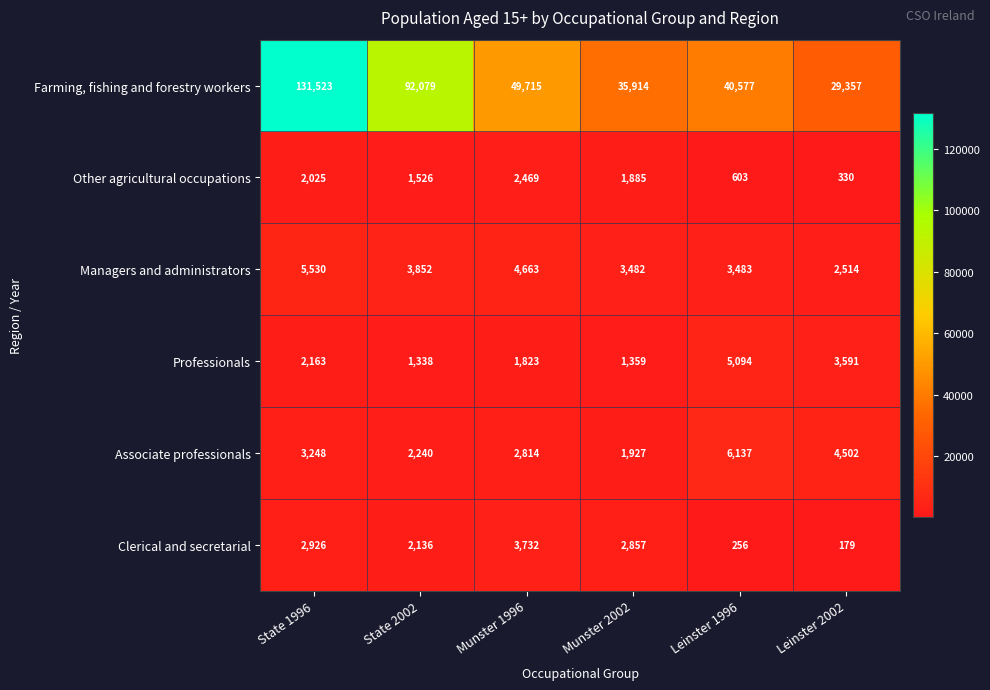

What is the spread (max minus min) of values at State 2002?

90741